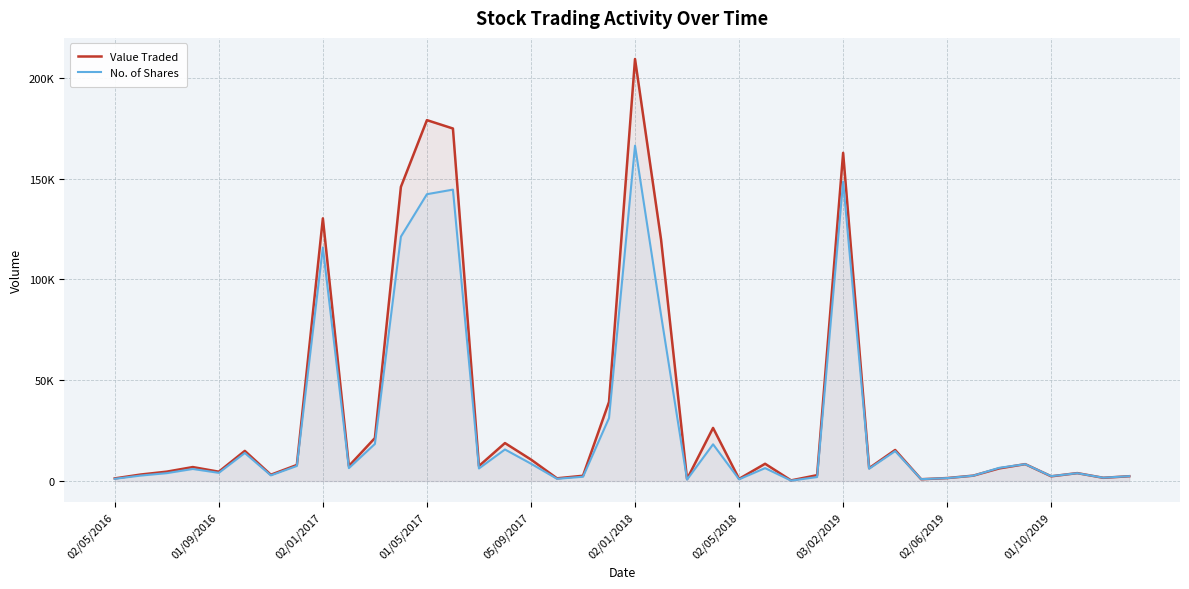

How many interior local peaks does the Value Traded series have?

12